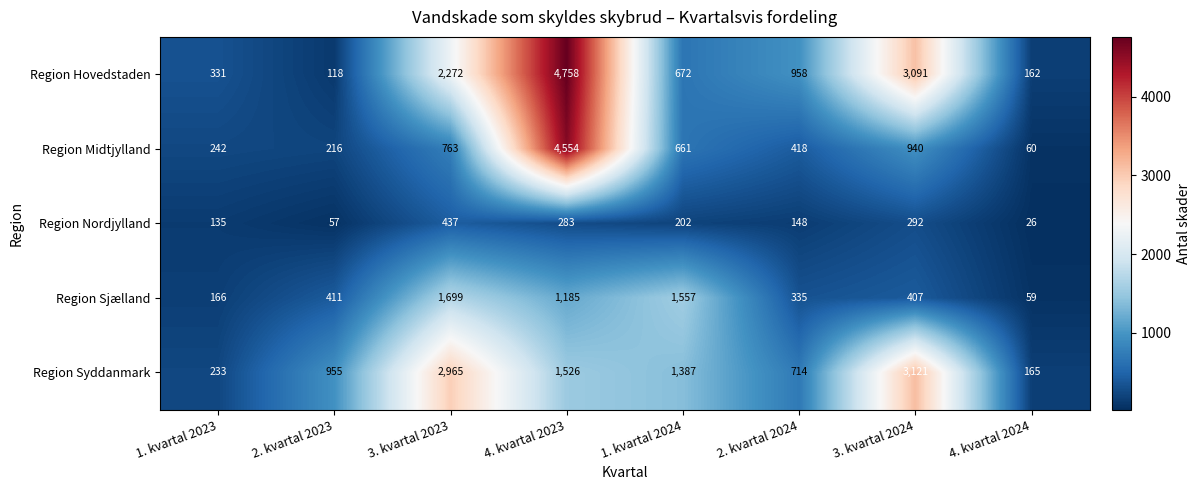

Which series has the largest range (max minus min)?

Region Hovedstaden